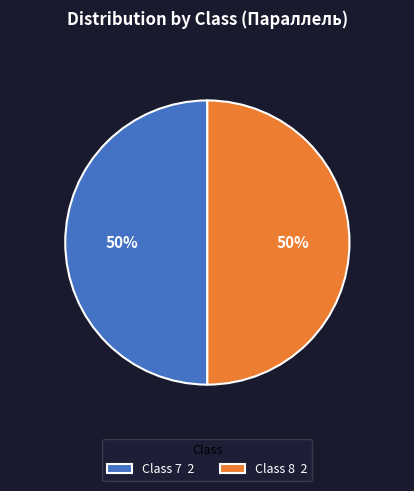

Combined, do Class 7 2 and Class 8 2 account for over 50%?

Yes